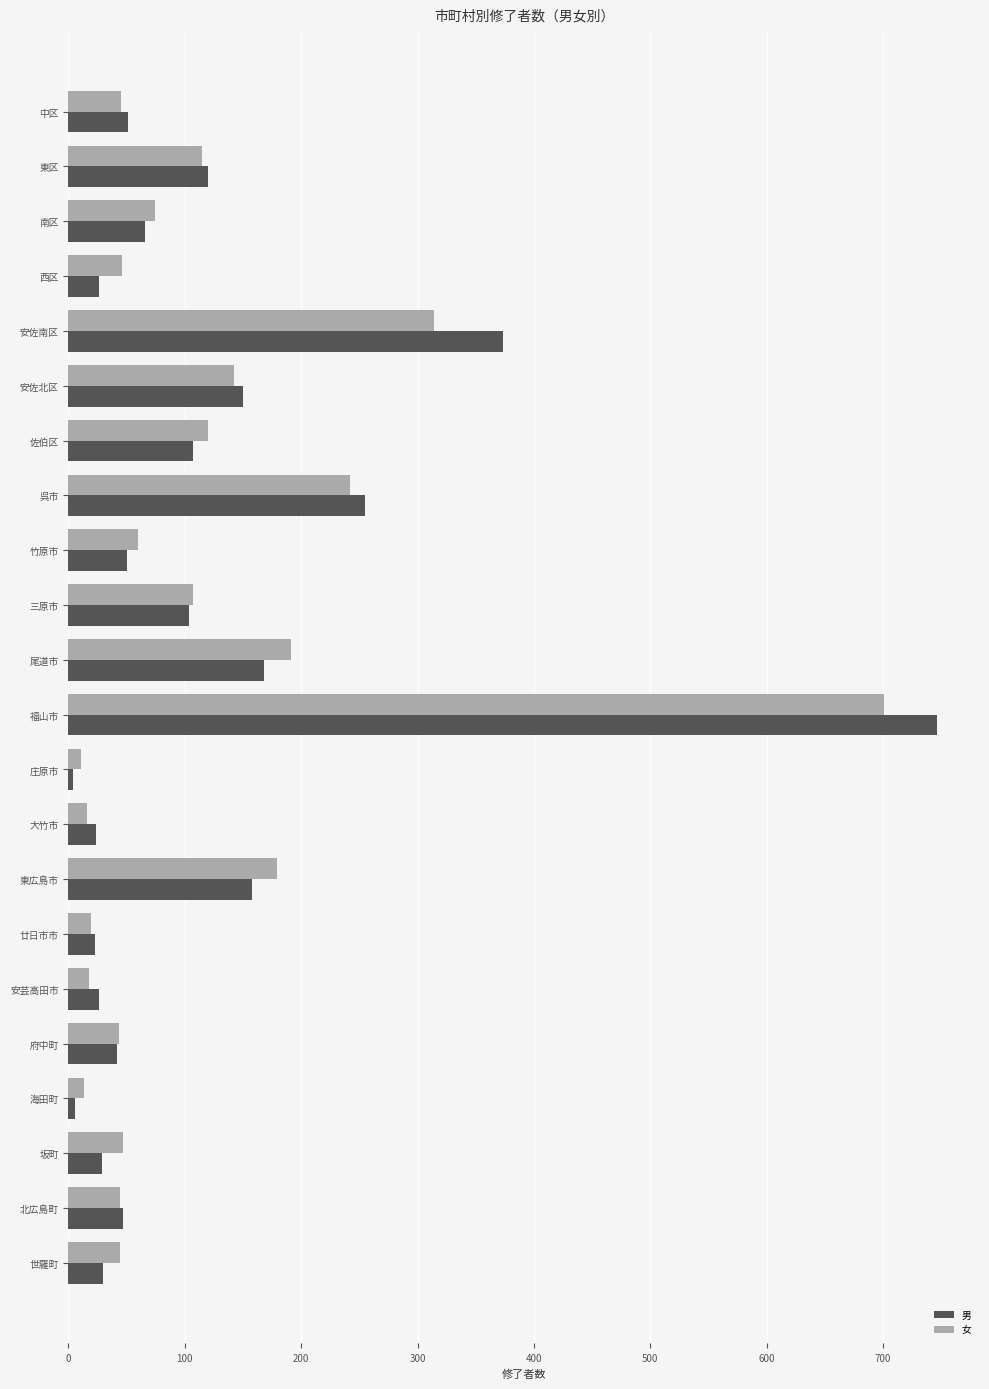

List the series in order of their peak value, lowest first.

女, 男